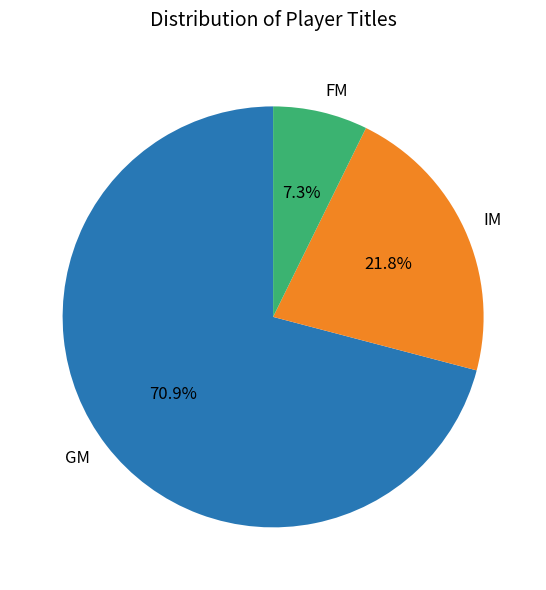

True or false: GM accounts for 62% of the total.

False